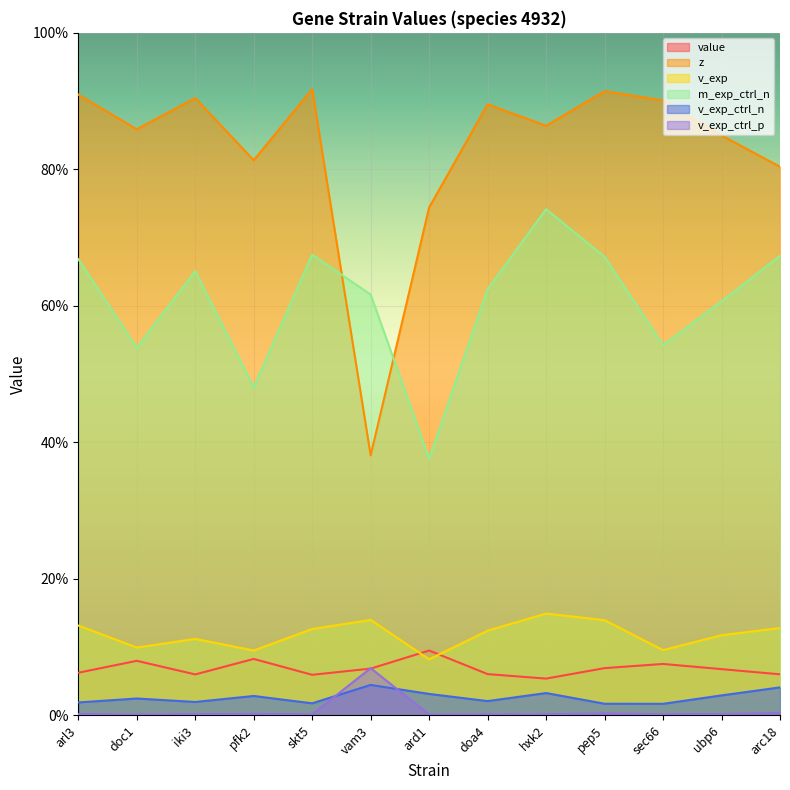

True or false: v_exp and z cross at least once.

False